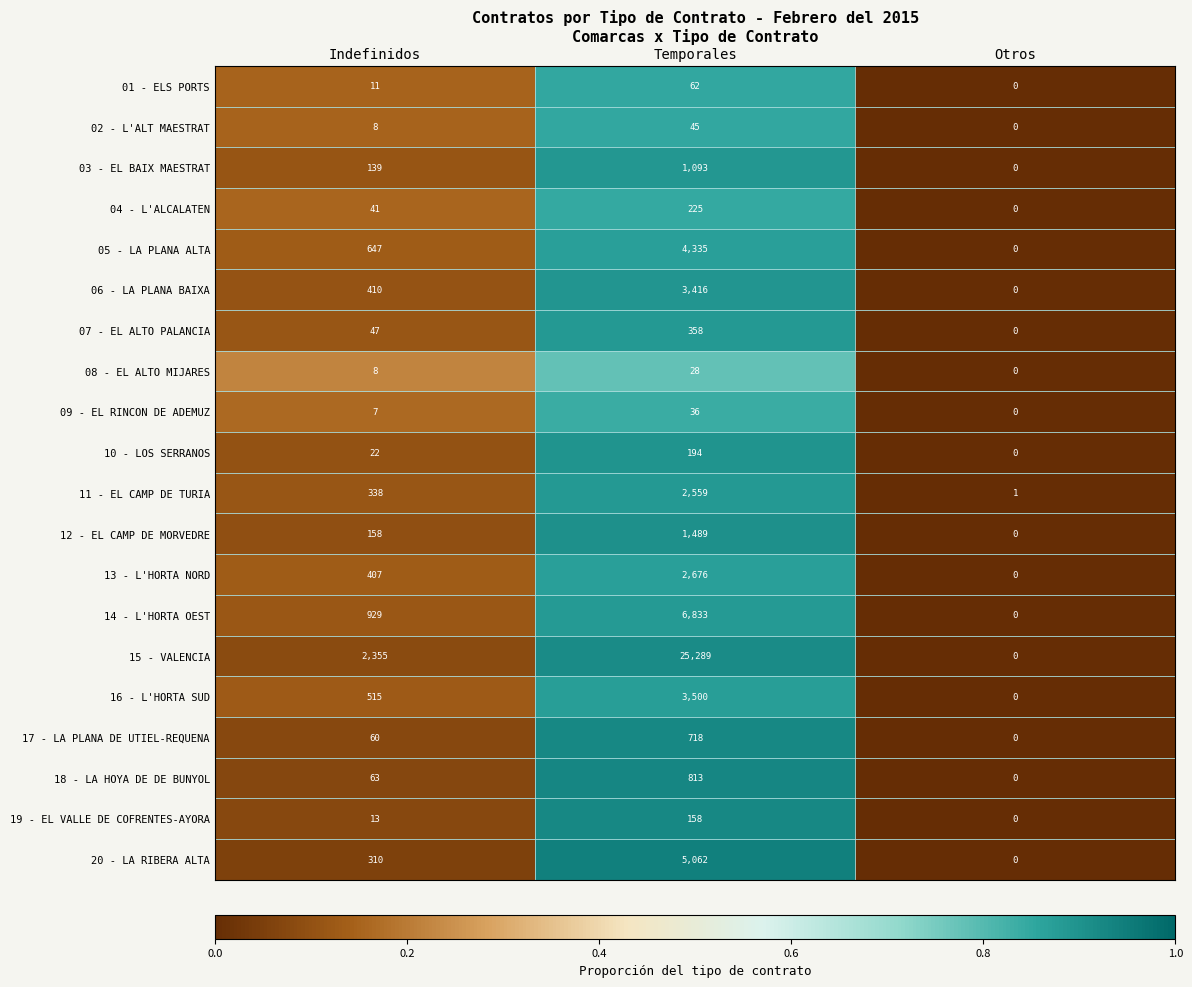

List the series in order of their peak value, highest first.

15 - VALENCIA, 14 - L'HORTA OEST, 20 - LA RIBERA ALTA, 05 - LA PLANA ALTA, 16 - L'HORTA SUD, 06 - LA PLANA BAIXA, 13 - L'HORTA NORD, 11 - EL CAMP DE TURIA, 12 - EL CAMP DE MORVEDRE, 03 - EL BAIX MAESTRAT, 18 - LA HOYA DE DE BUNYOL, 17 - LA PLANA DE UTIEL-REQUENA, 07 - EL ALTO PALANCIA, 04 - L'ALCALATEN, 10 - LOS SERRANOS, 19 - EL VALLE DE COFRENTES-AYORA, 01 - ELS PORTS, 02 - L'ALT MAESTRAT, 09 - EL RINCON DE ADEMUZ, 08 - EL ALTO MIJARES